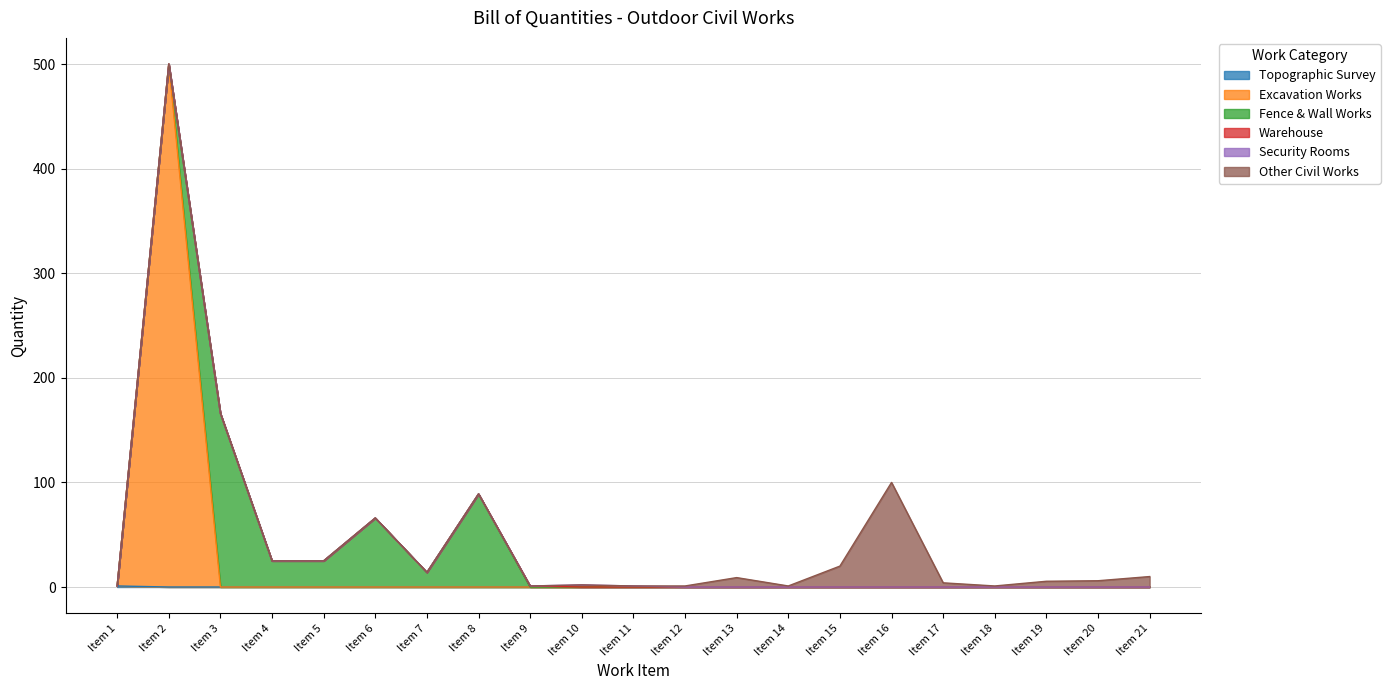

Rank the series by their maximum value, from lowest to highest.

Topographic Survey, Warehouse, Security Rooms, Other Civil Works, Fence & Wall Works, Excavation Works